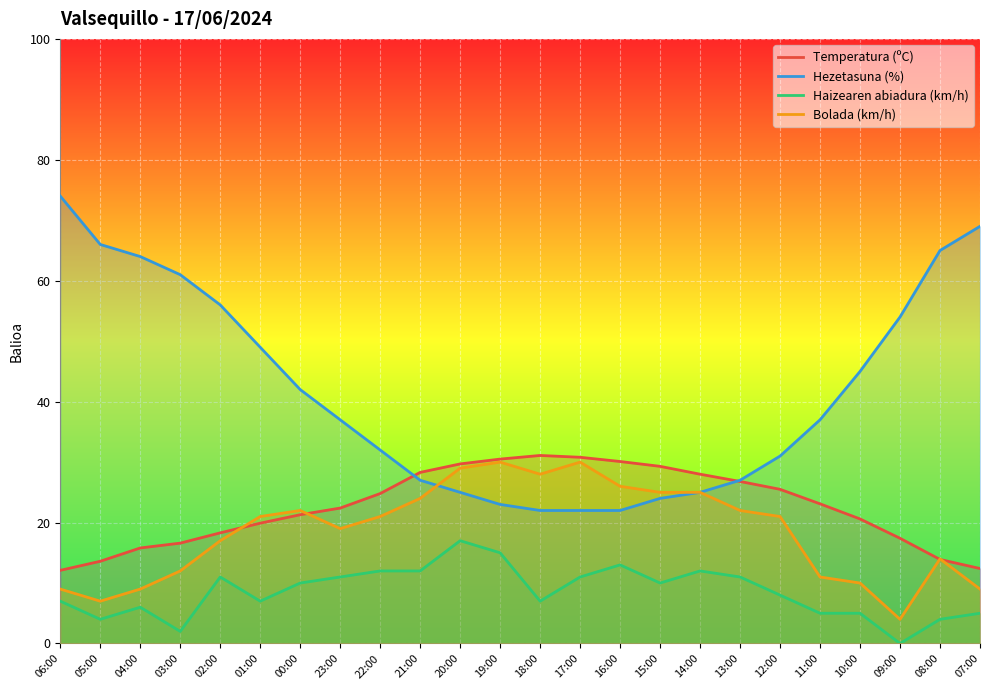

Which series has the largest range (max minus min)?

Hezetasuna (%)